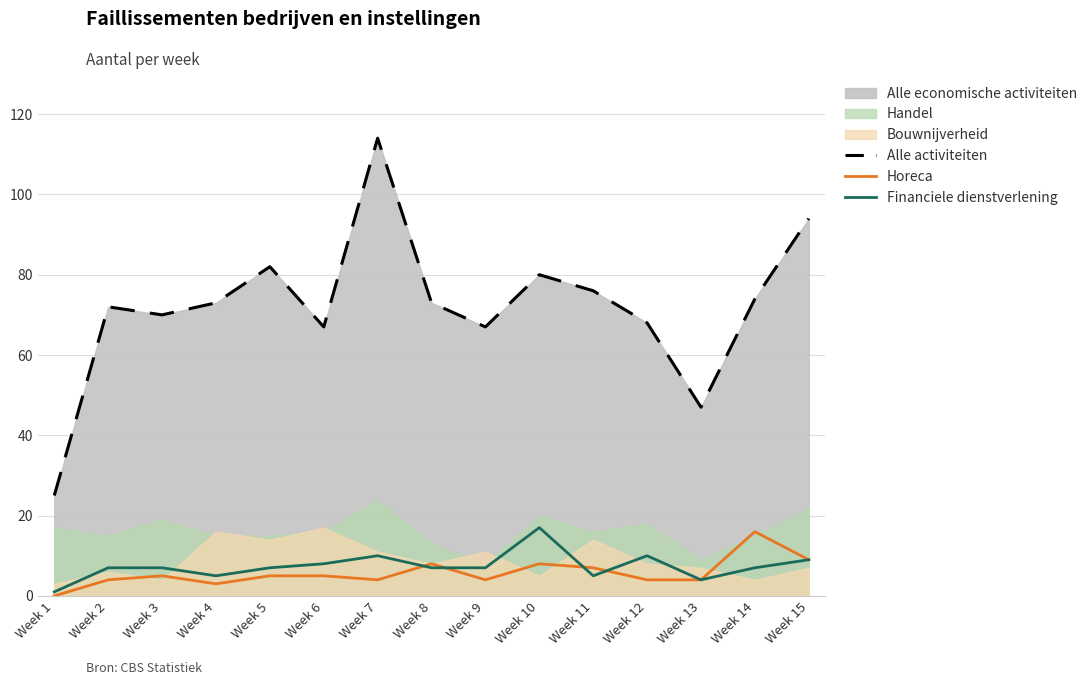

What is the sum of all Financiele dienstverlening values?

111